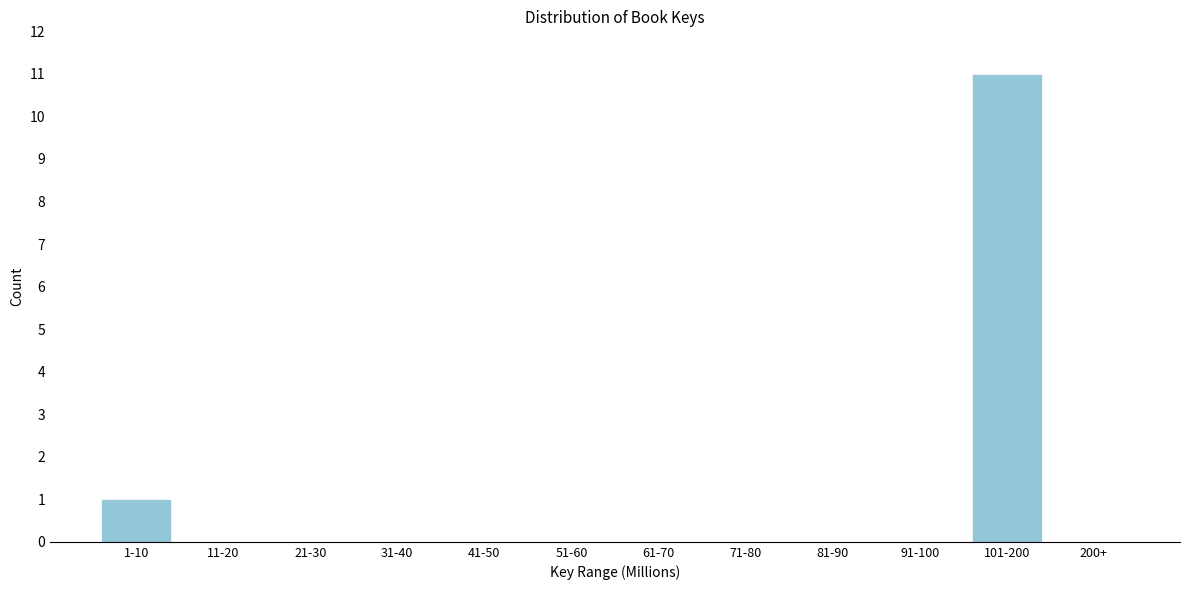

Reading left to right, list all the values displayed in this chart.

1-10=1	11-20=0	21-30=0	31-40=0	41-50=0	51-60=0	61-70=0	71-80=0	81-90=0	91-100=0	101-200=11	200+=0